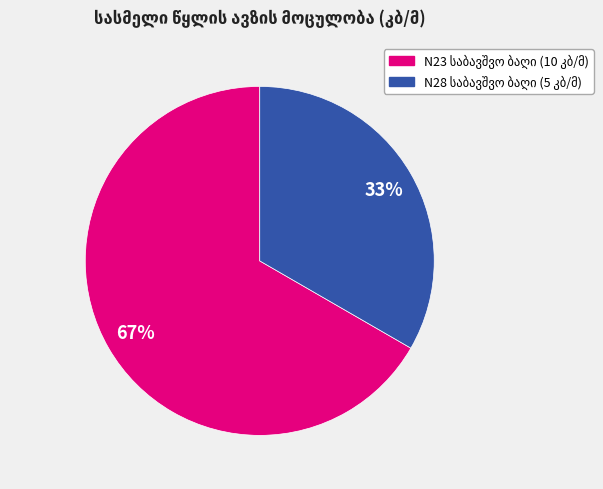

Does any single category account for the majority?

Yes